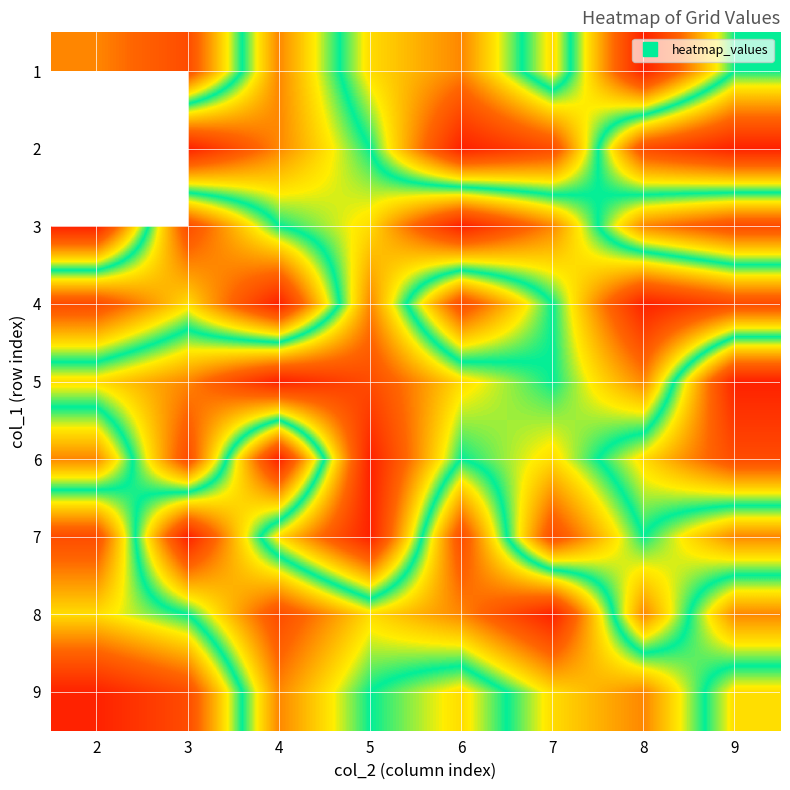

Rank the categories by 7 value from highest to lowest.

3, 6, 8, 4, 9, 2, 7, 5